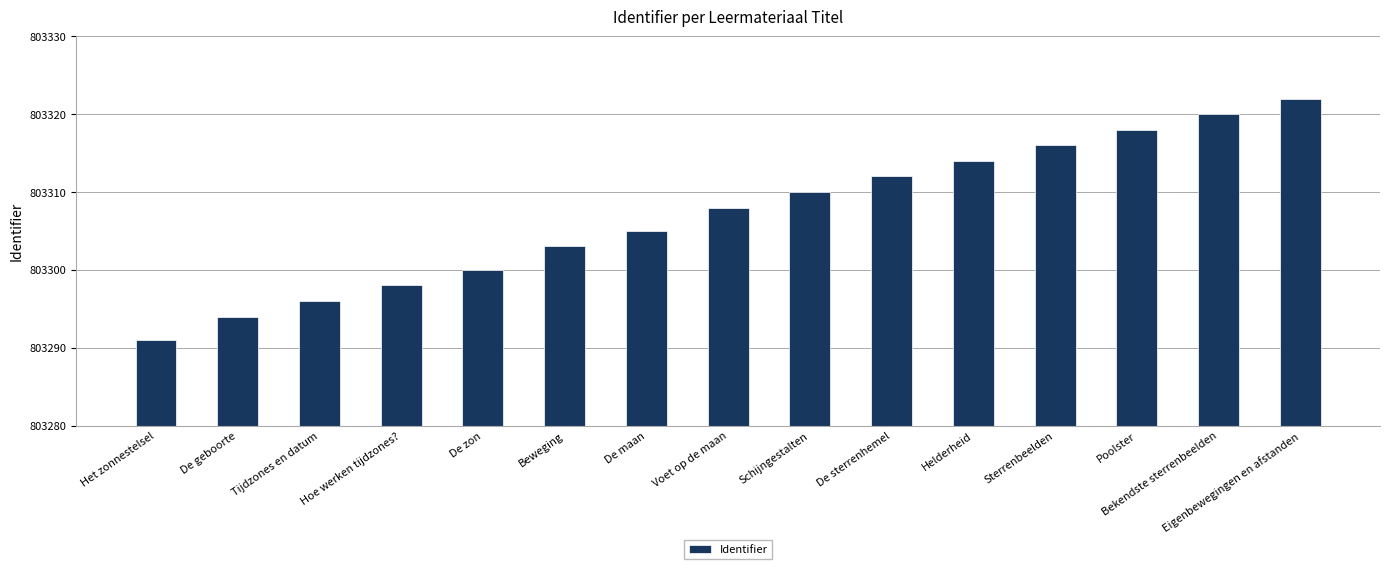

Reading right to left, list all the values displayed in this chart.

803322	803320	803318	803316	803314	803312	803310	803308	803305	803303	803300	803298	803296	803294	803291